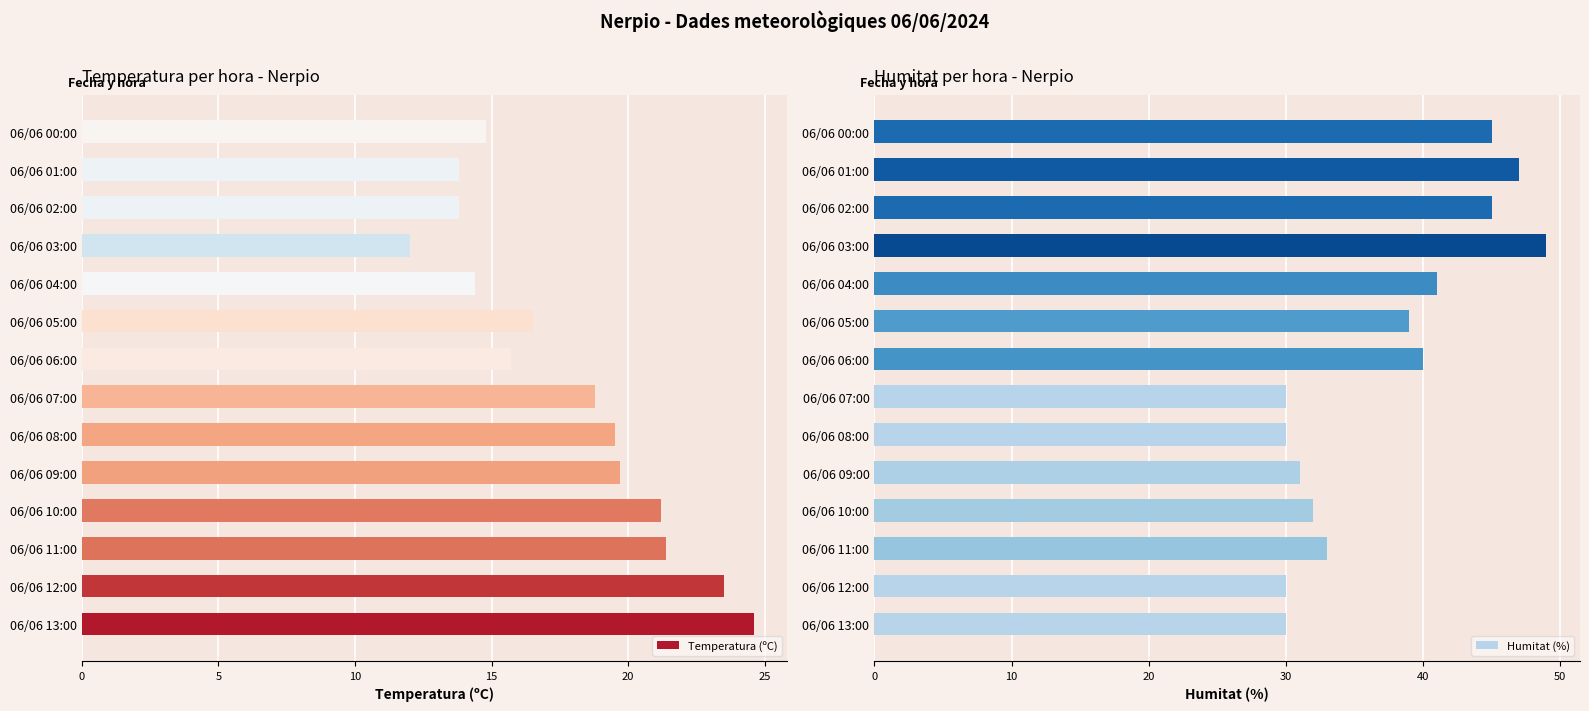

At which label does Temperatura (ºC) reach its peak?

06/06 13:00